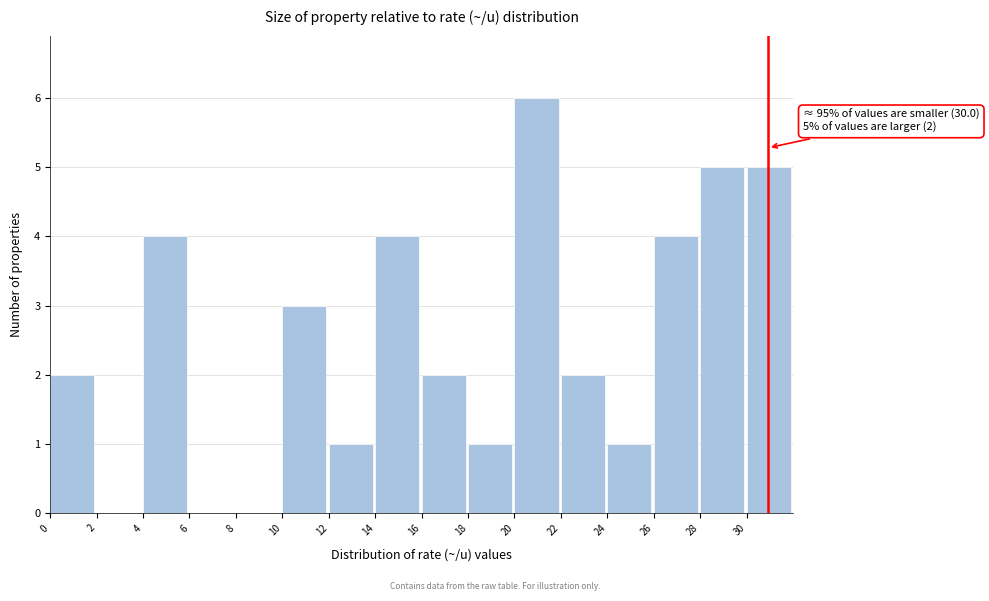

Over which range of the x-axis is the bar tallest?

20 to 22